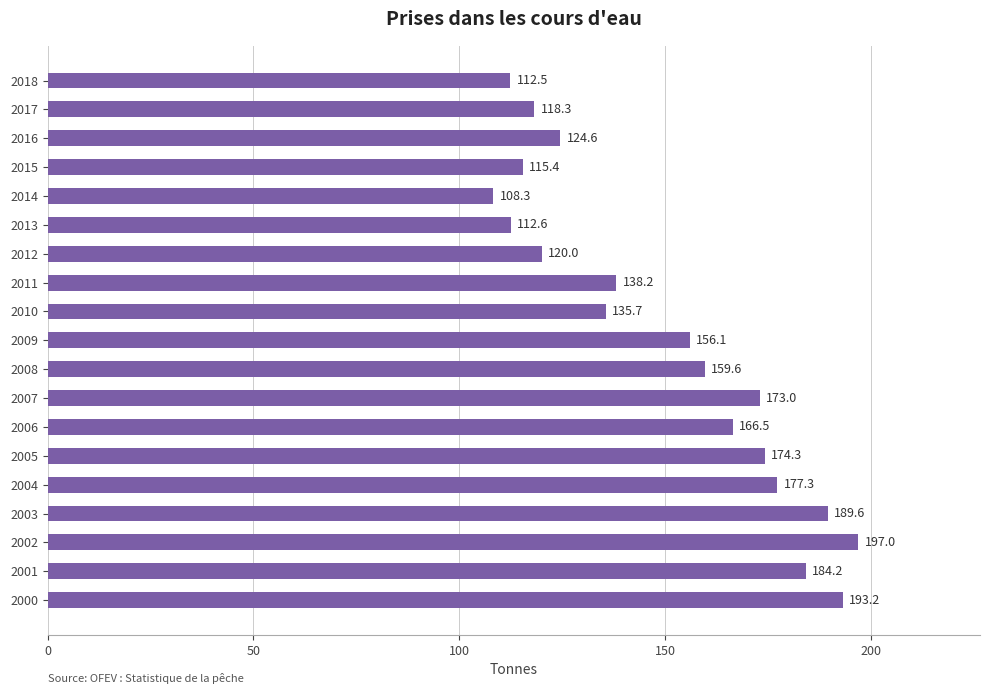

Read the value at 2001.

184.2